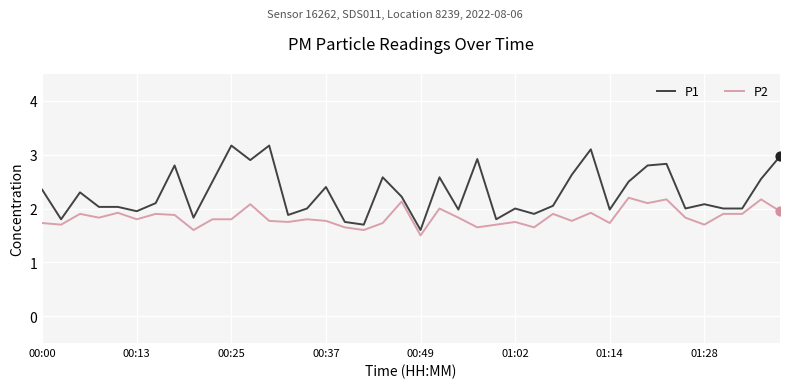

Which series has the largest total across all categories?

P1